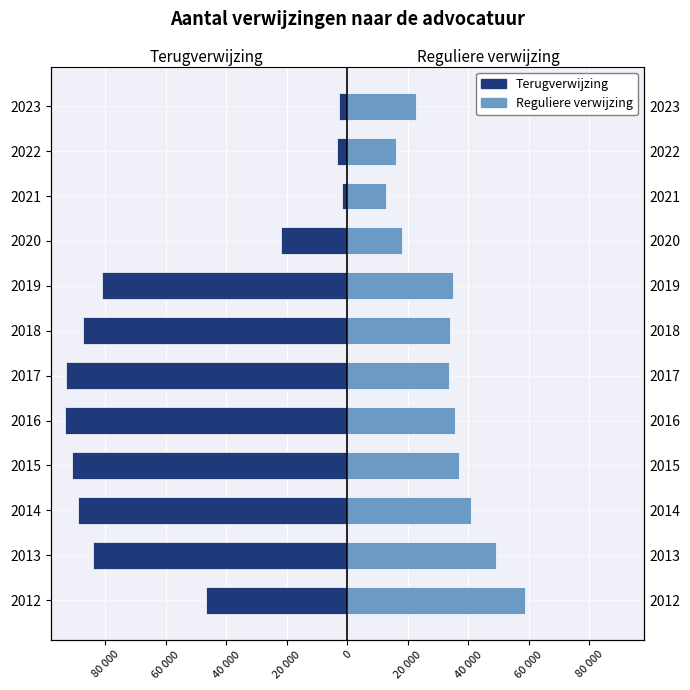

What is the sum of all Reguliere verwijzing values?

393298